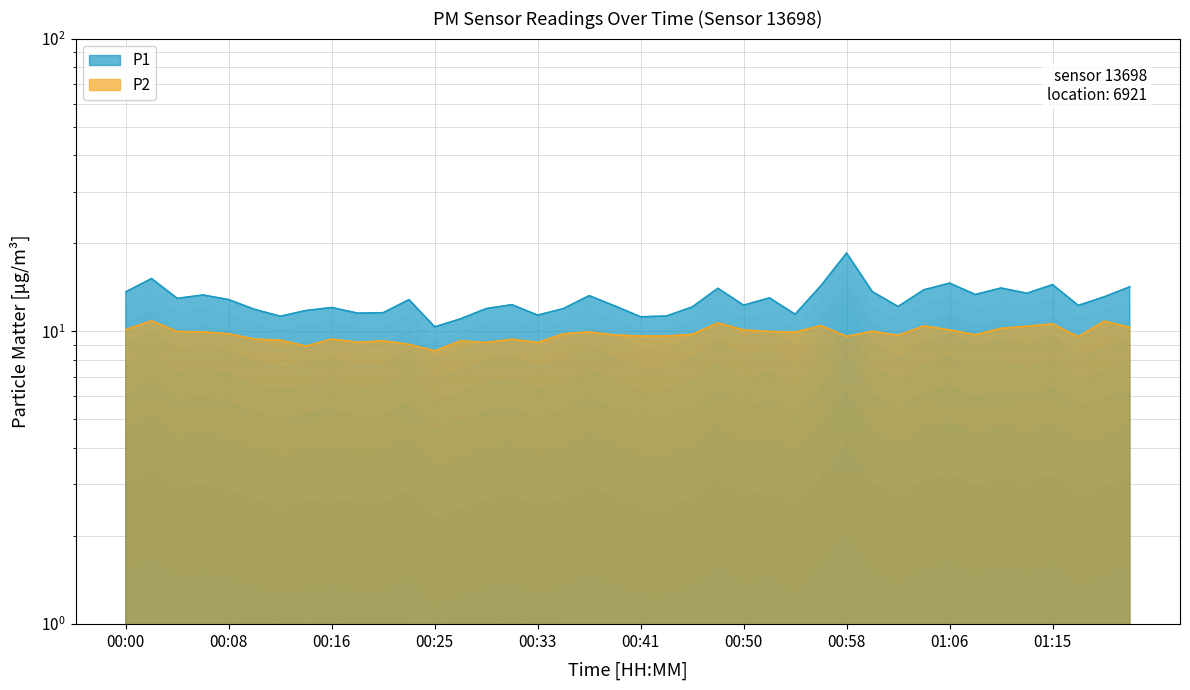

Between 00:46 and 01:04, which series saw the biggest shift?

P1